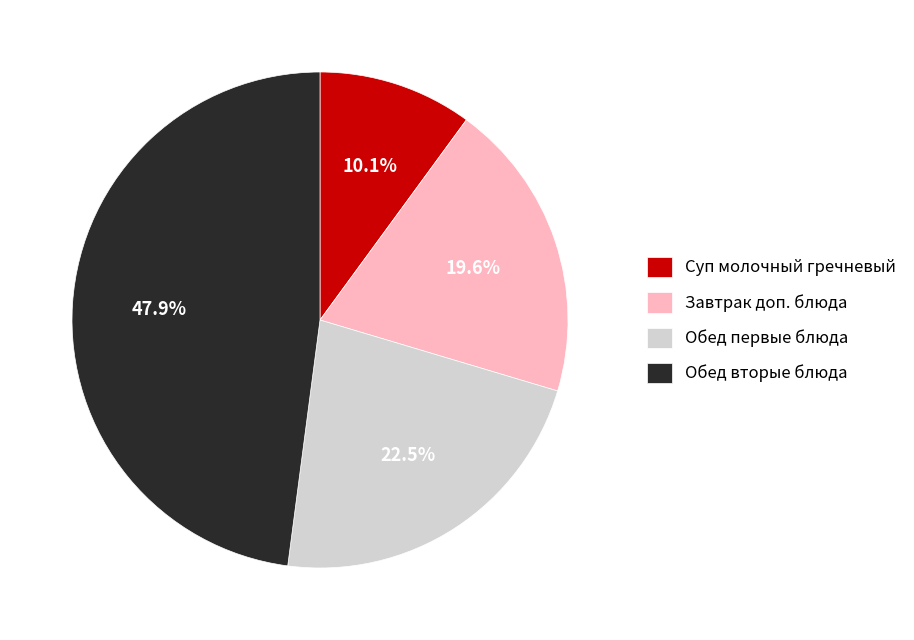

Count the number of slices in the pie.

4